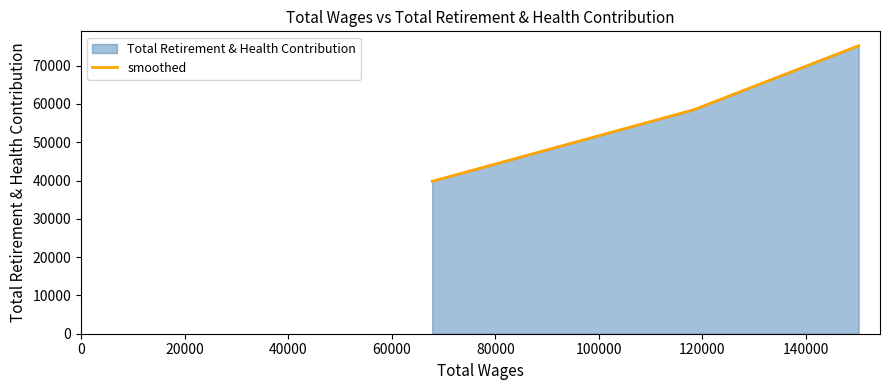

True or false: Total Retirement & Health Contribution has more than 1 points higher than both neighbors.

False